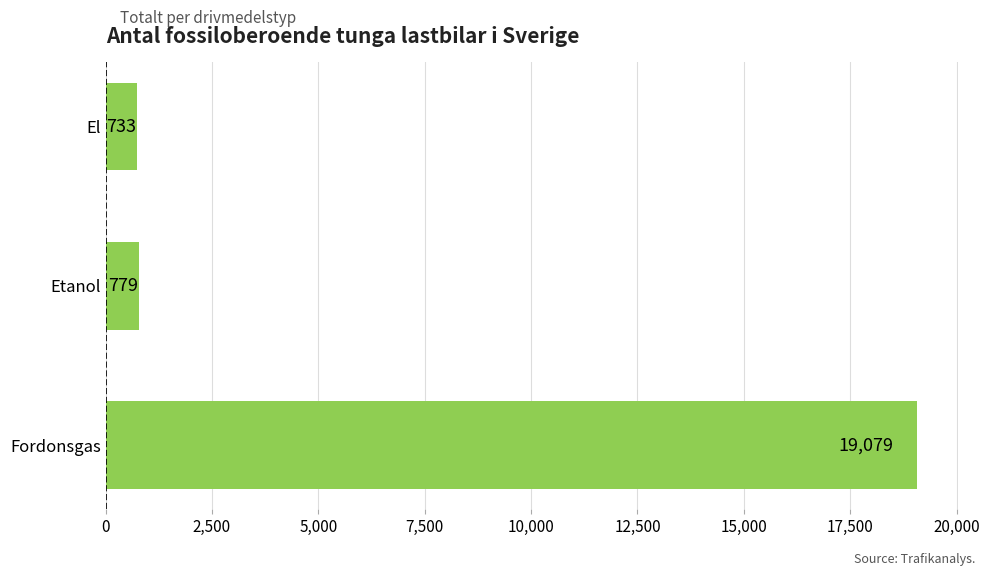

Reading top to bottom, list all the values displayed in this chart.

733	779	19079